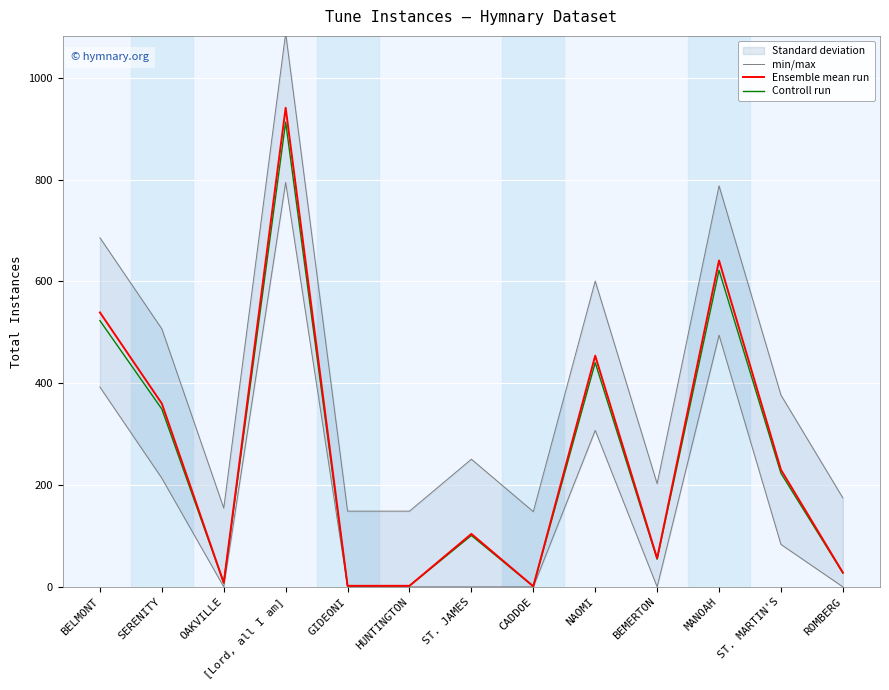

What is the sum of all Ensemble mean run values?

3366.0